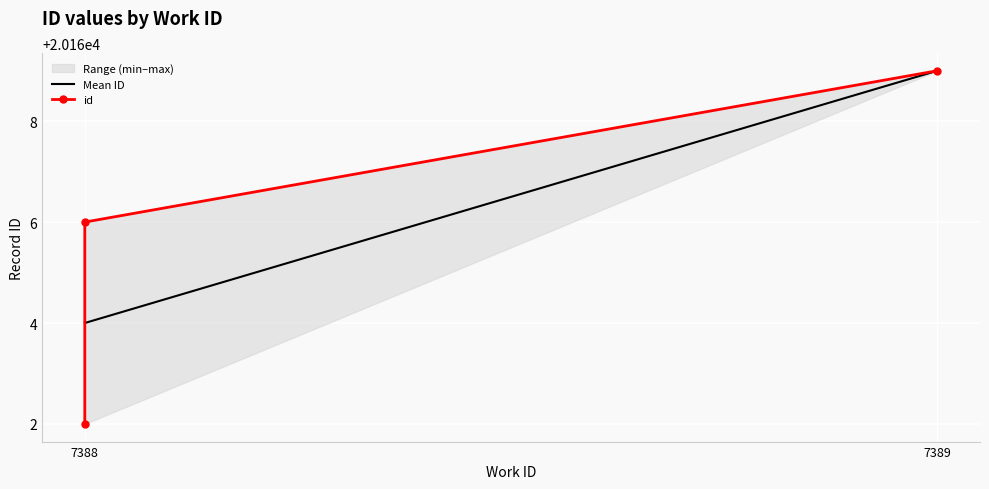

List the labels in order of value, largest first.

7389, 7388, 7388